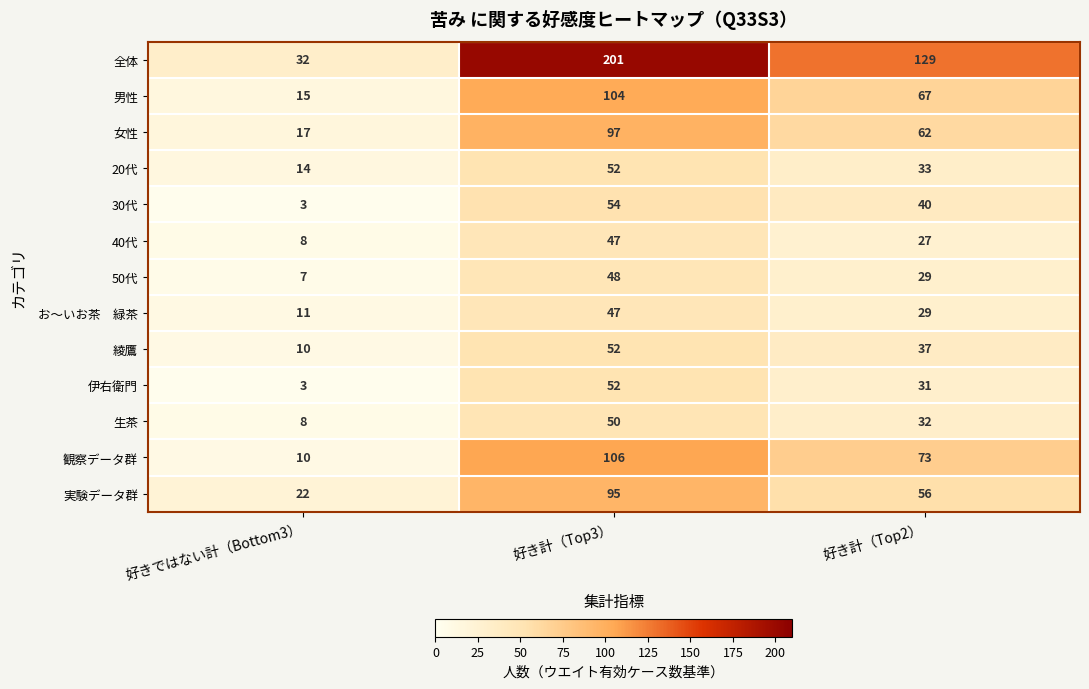

How many values in the 伊右衛門 series are below 31?

1